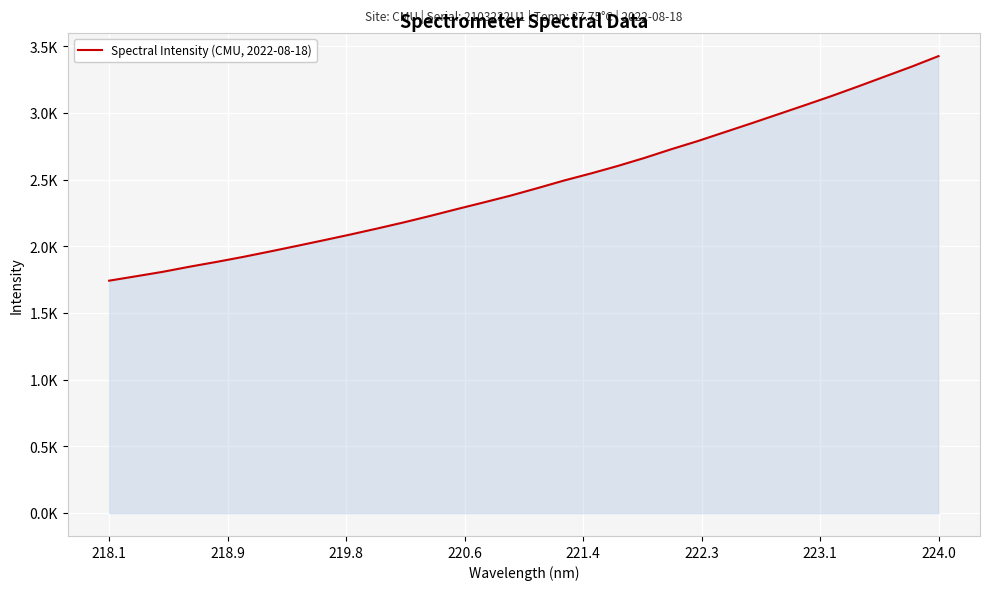

Does the chart have visible grid lines?

Yes